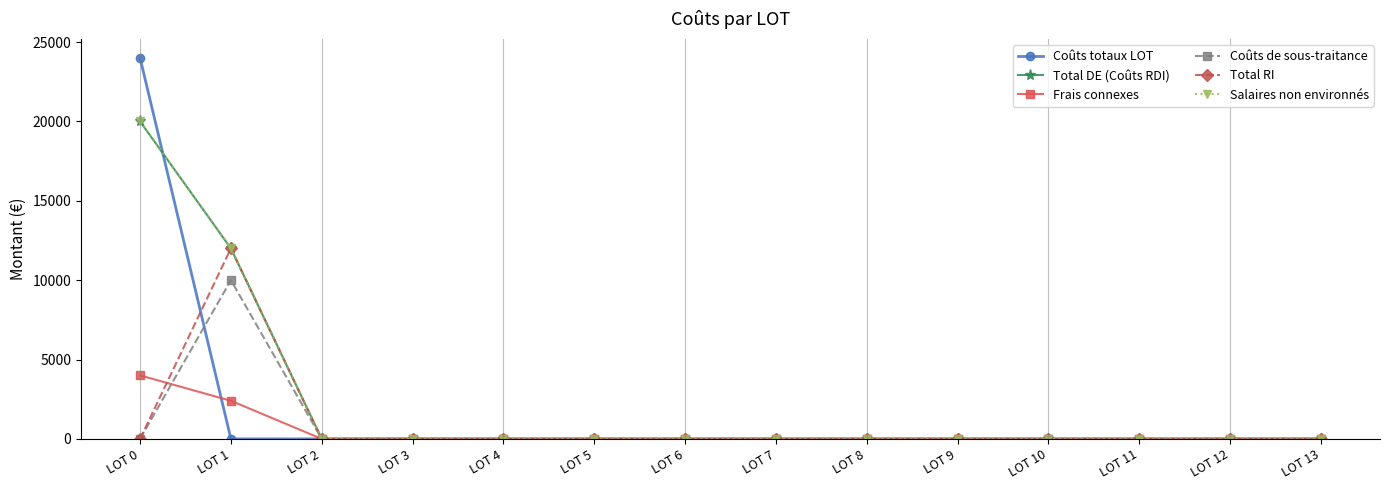

True or false: Salaires non environnés and Frais connexes cross at least once.

False